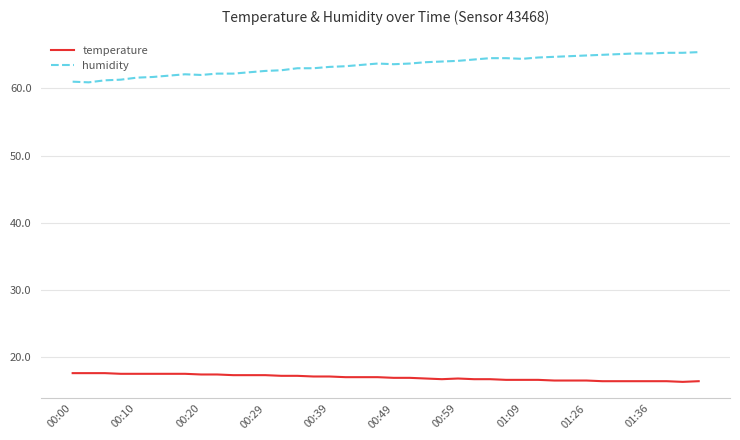

What is the maximum value shown in the chart?

65.4